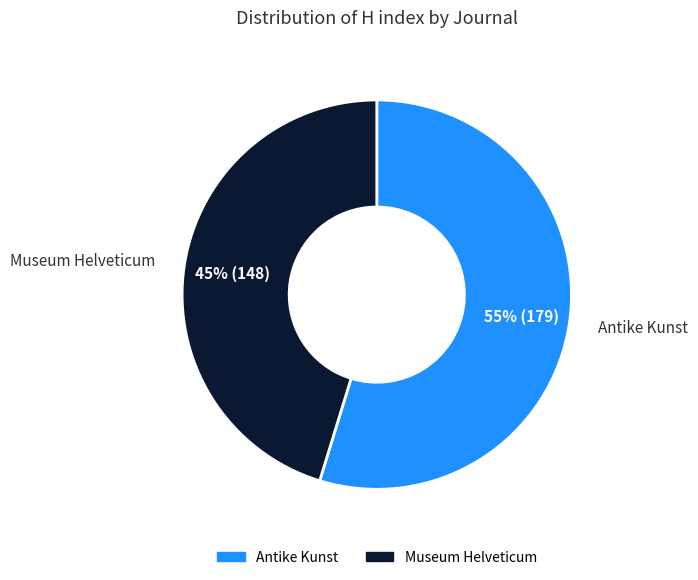

Which slice represents more than half of the pie?

Antike Kunst